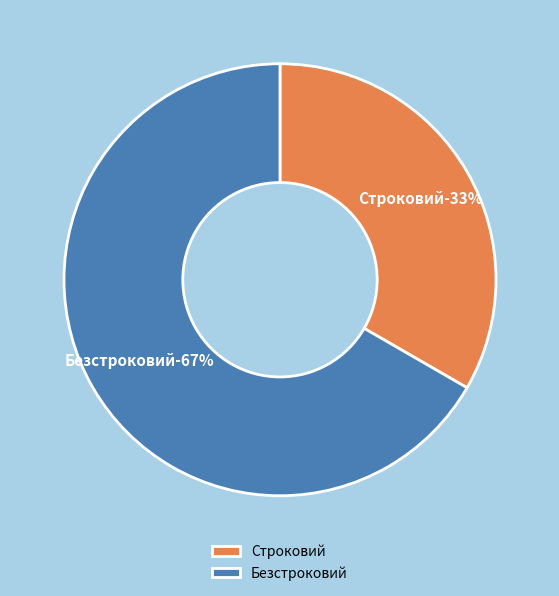

How many slices are in this pie chart?

2